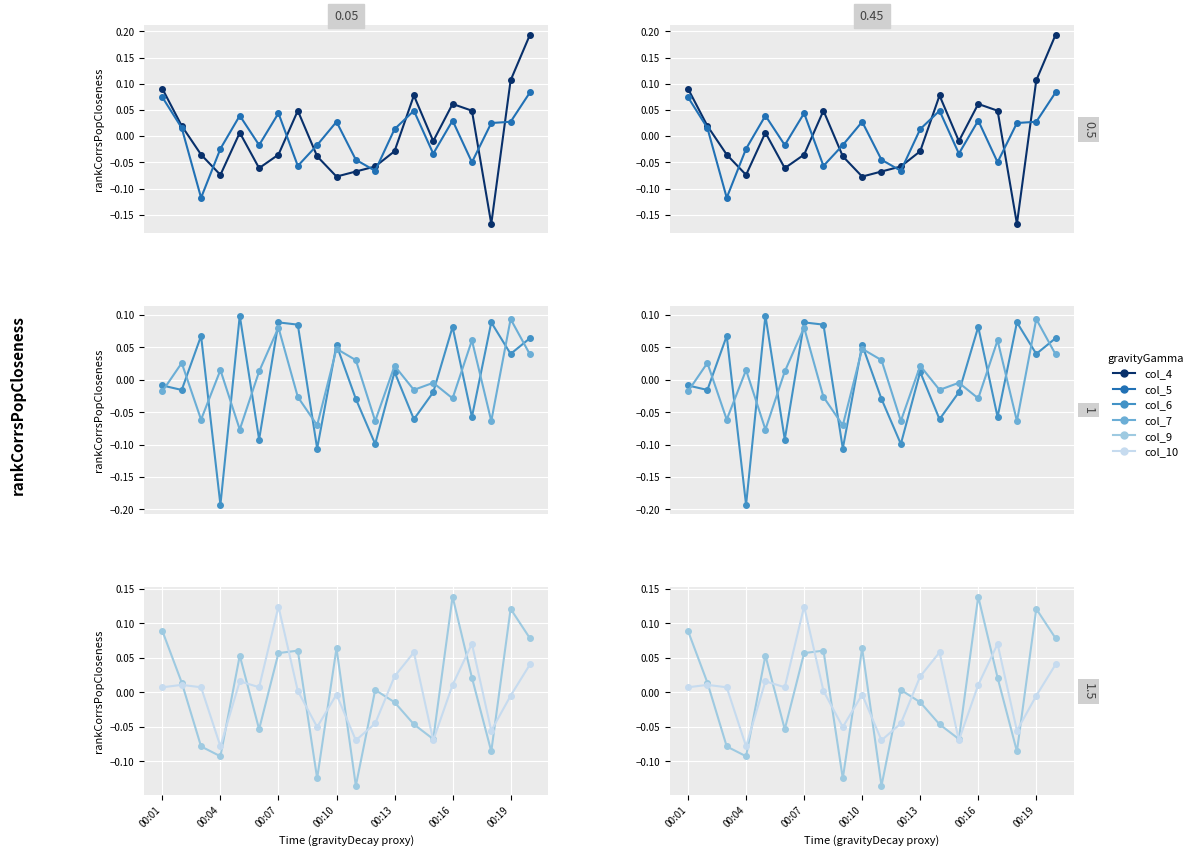

True or false: col_9 has a value of 0.1 at 19.

False